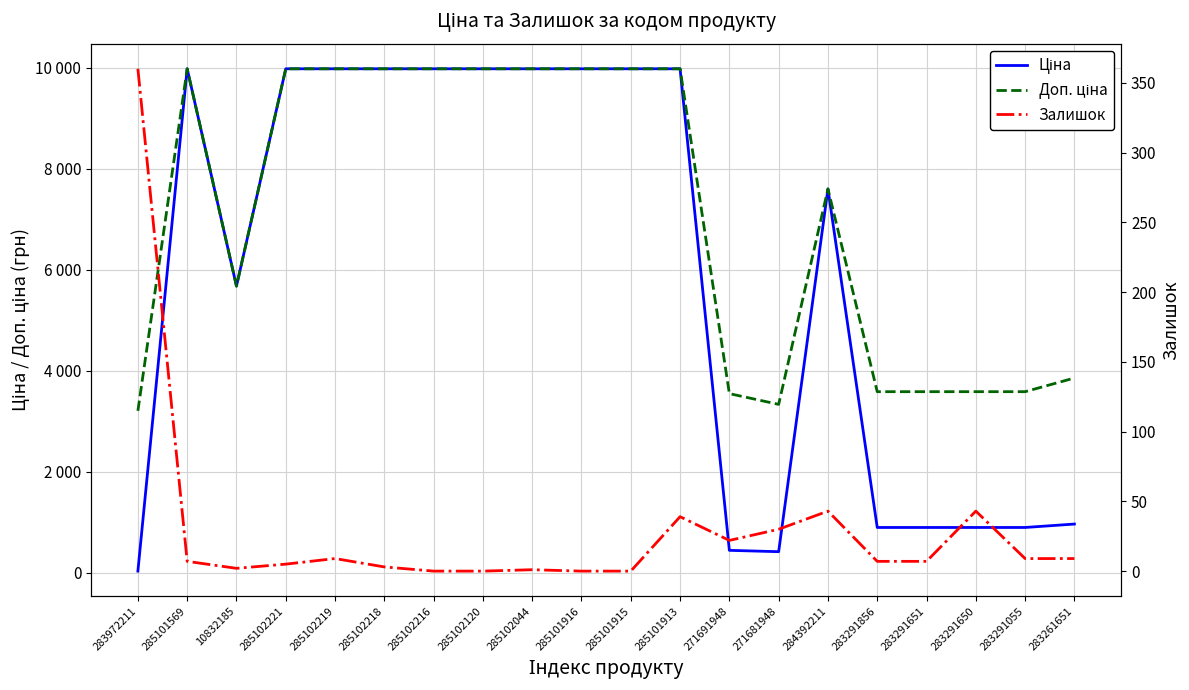

Which series has the largest total across all categories?

Доп. ціна